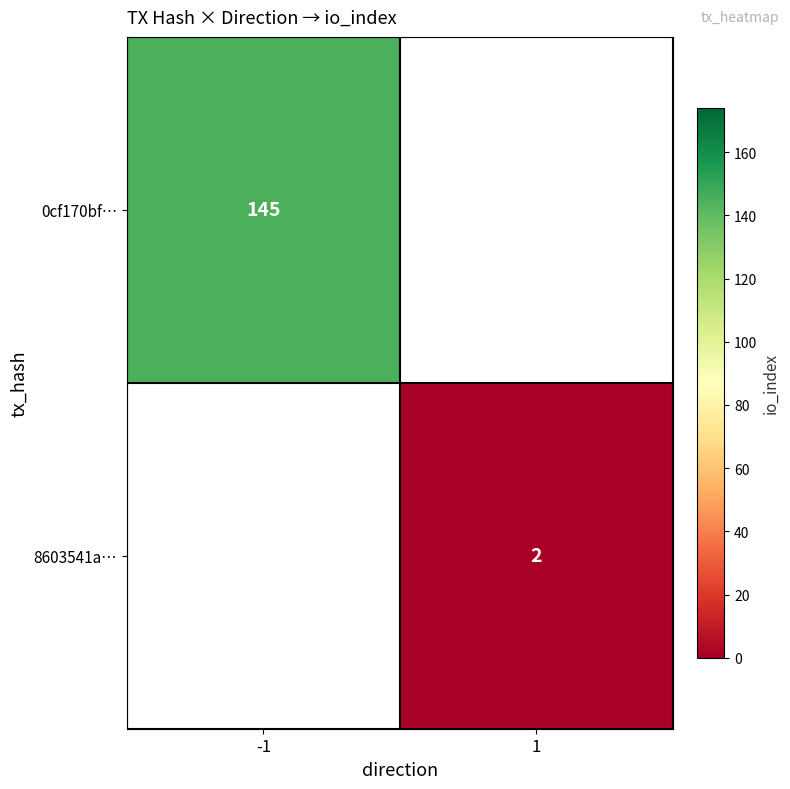

The 0cf170bf… series shows 203 at -1. True or false?

False